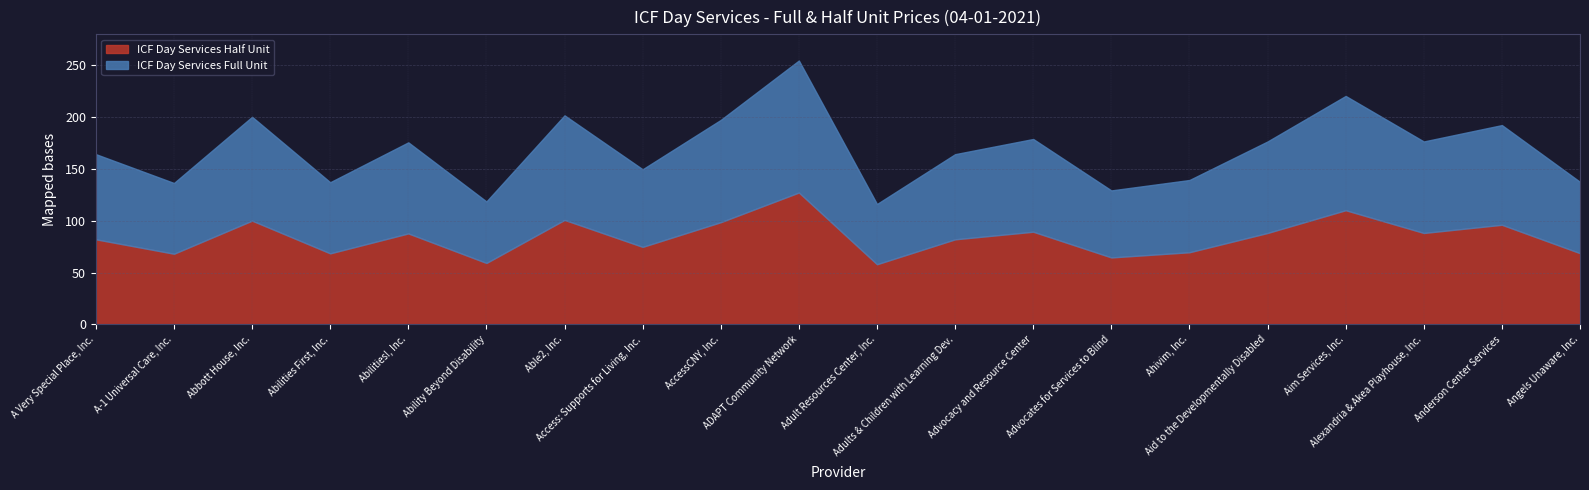

What position from the right is Advocates for Services to Blind?

7